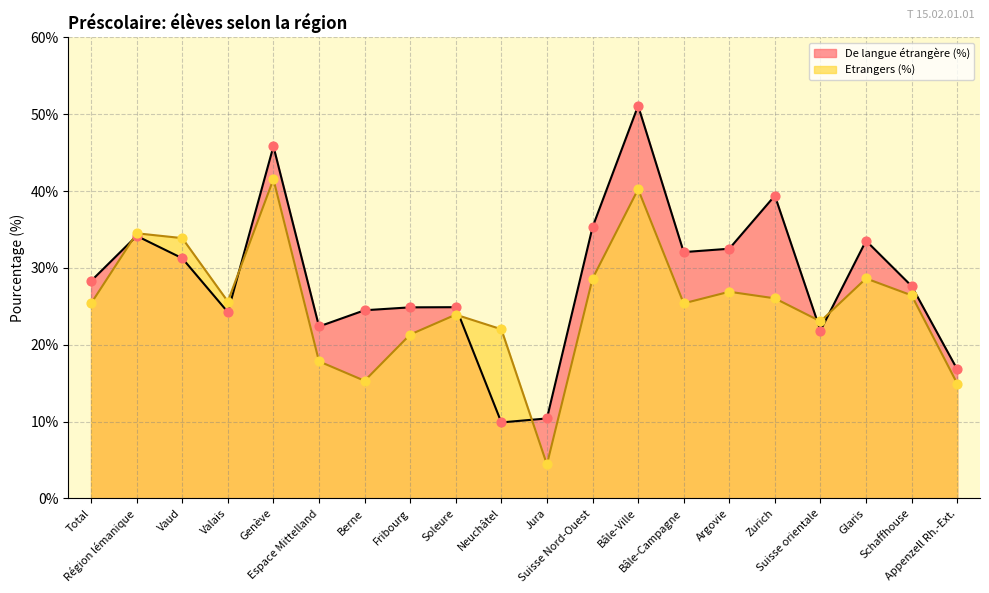

Which series has the widest spread of Y values?

De langue étrangère (%)